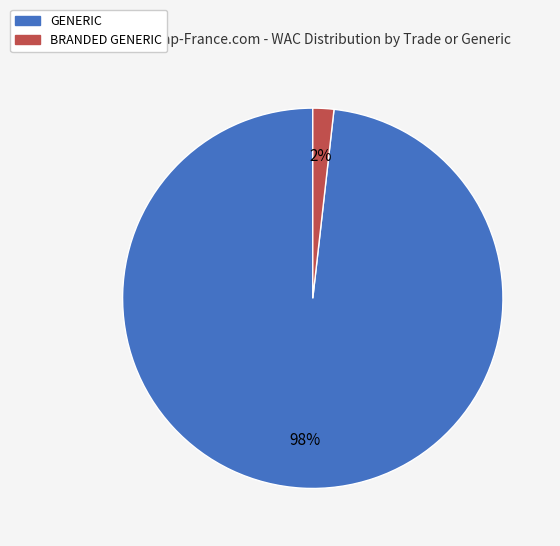

True or false: GENERIC accounts for 98% of the total.

True